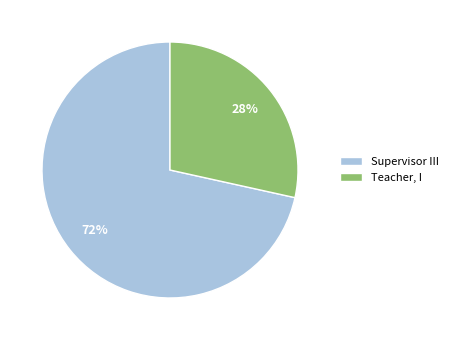

How many segments does this pie chart have?

2